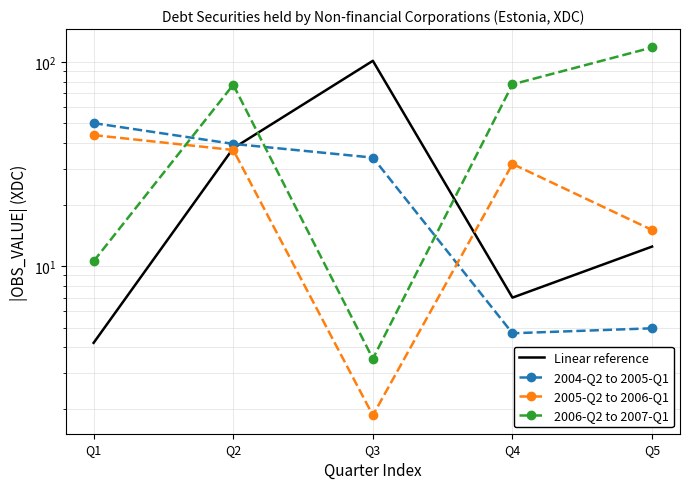

Reading left to right, transcribe all the data shown in this chart.

Linear reference: Q1=4.2	Q2=37.7	Q3=101.1	Q4=7.0	Q5=12.5
2004-Q2 to 2005-Q1: Q1=50.1	Q2=39.6	Q3=34.0	Q4=4.7	Q5=5.0
2005-Q2 to 2006-Q1: Q1=43.8	Q2=37.0	Q3=1.9	Q4=31.6	Q5=15.0
2006-Q2 to 2007-Q1: Q1=10.6	Q2=77.2	Q3=3.5	Q4=77.6	Q5=117.5